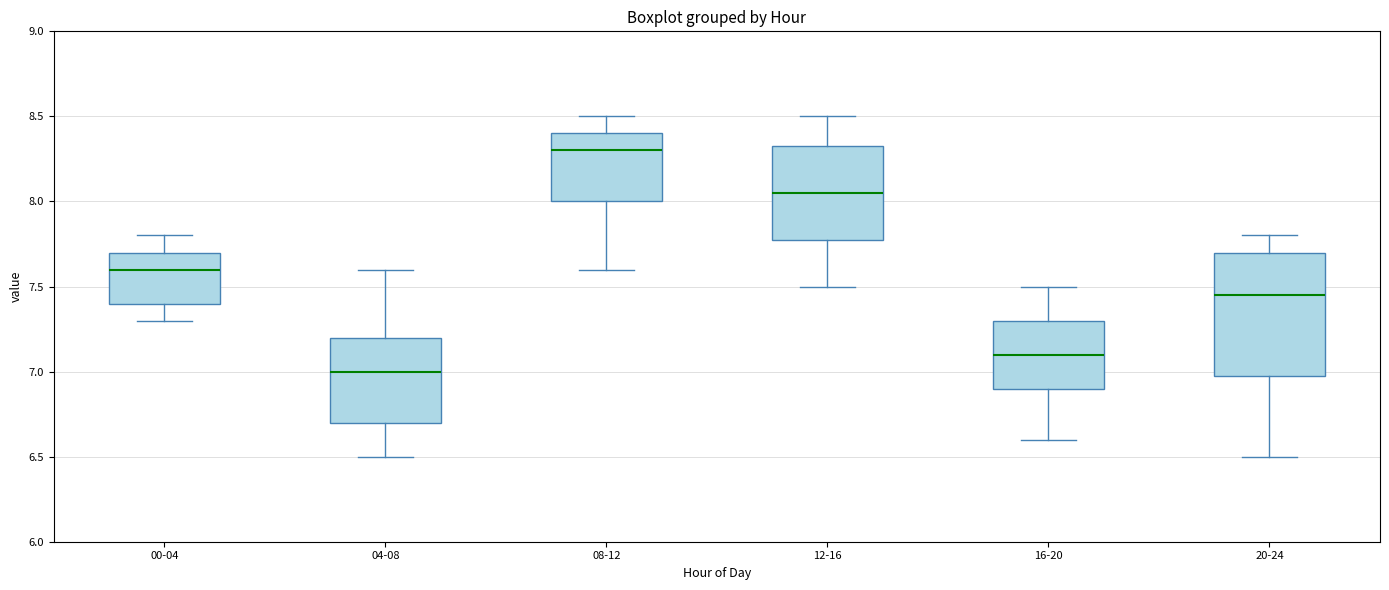

Reading left to right, transcribe this box plot: for each box, give where its median line is, the range the box spans, and where its two whiskers end, as read against the y-axis. The values are not printed on the chart, so give them approximately, as read against the axis.

00-04: median 7.60, box 7.40 to 7.70, whiskers 7.30 to 7.80
04-08: median 7.00, box 6.70 to 7.20, whiskers 6.50 to 7.60
08-12: median 8.30, box 8.00 to 8.40, whiskers 7.60 to 8.50
12-16: median 8.05, box 7.80 to 8.35, whiskers 7.50 to 8.50
16-20: median 7.10, box 6.90 to 7.30, whiskers 6.60 to 7.50
20-24: median 7.45, box 7.00 to 7.70, whiskers 6.50 to 7.80